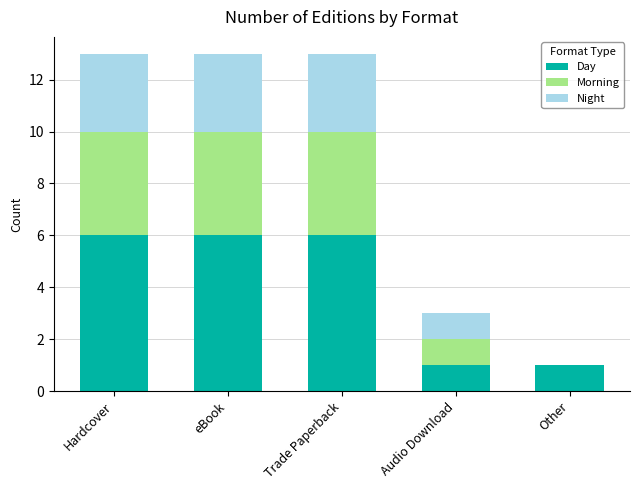

What is the total value across all series at Audio Download?

3